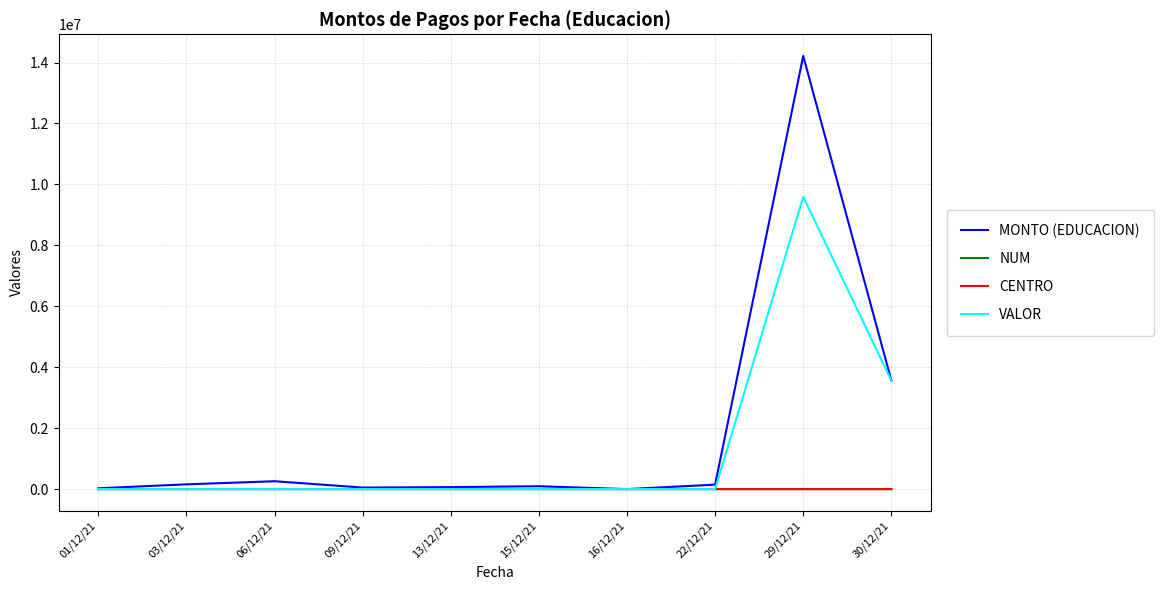

At how many categories does at least one series exceed 8265257?

1